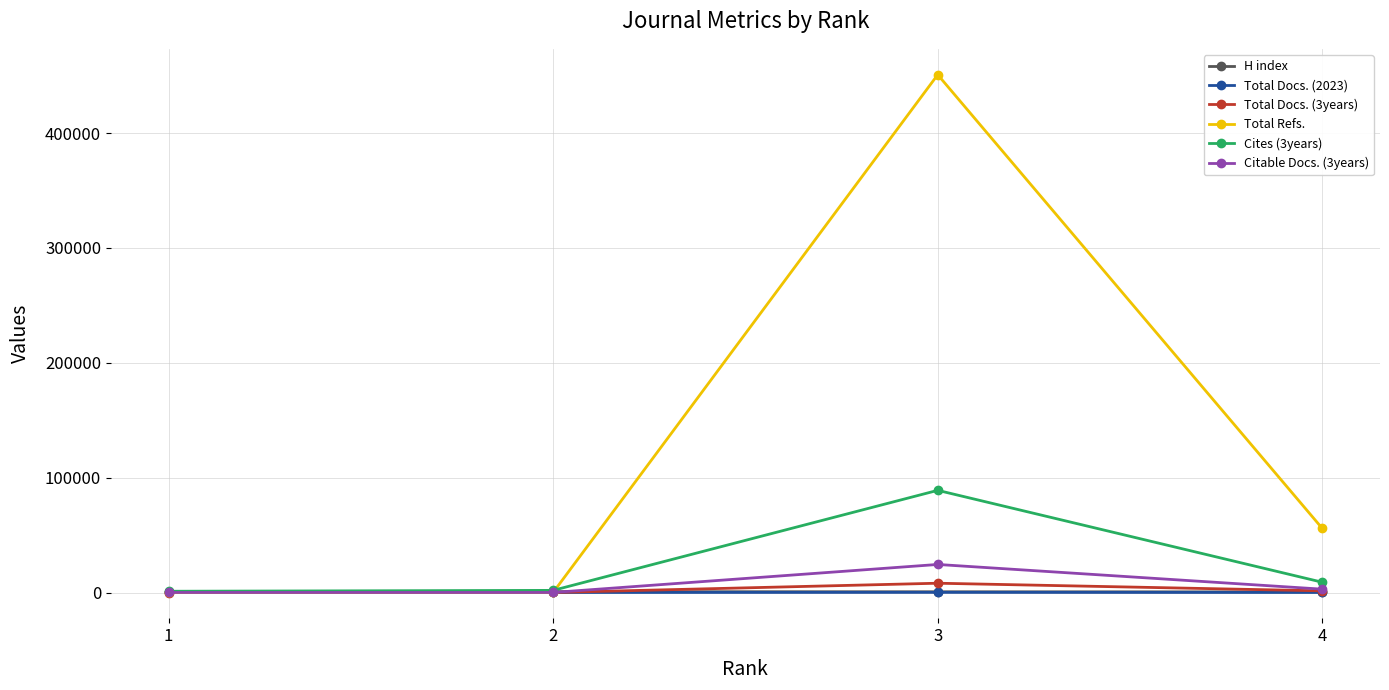

What is the total value across all series at 4?

69724